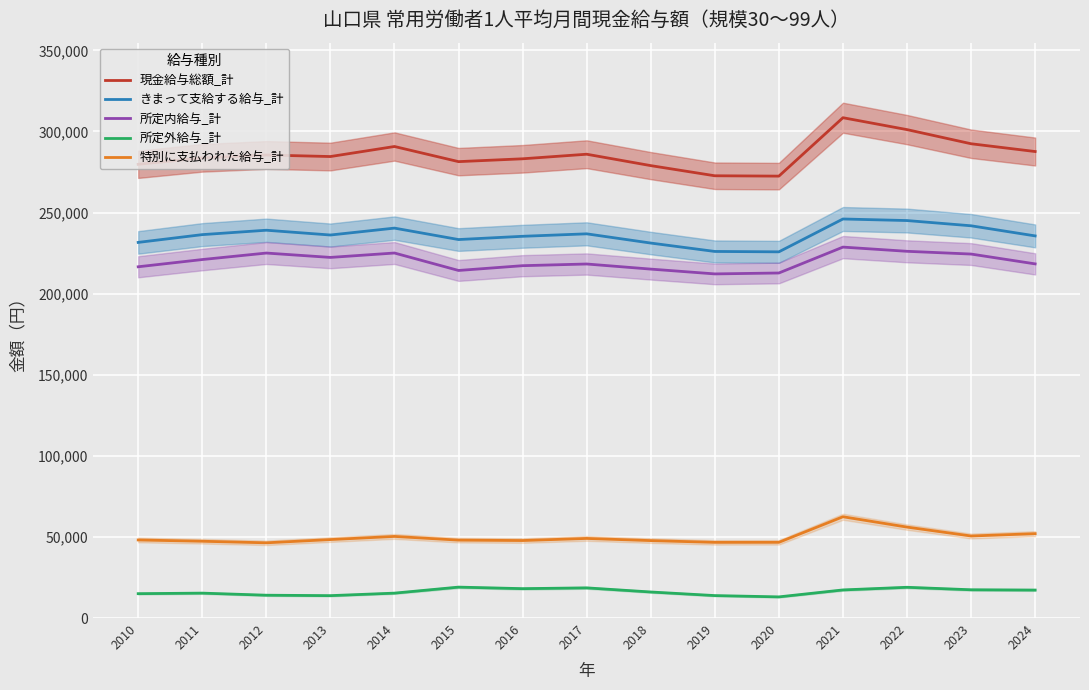

At which category does the chart reach its minimum across all series?

2020